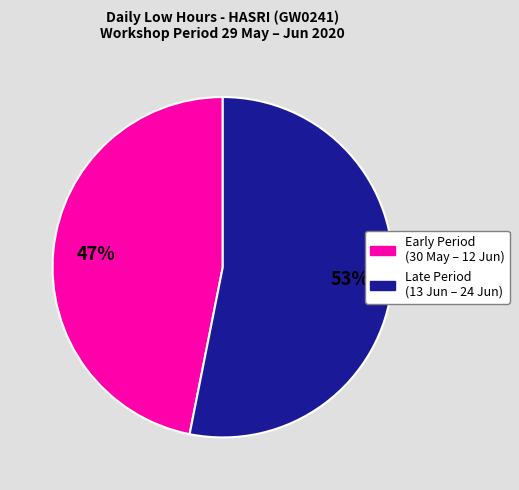

The Early Period (30 May – 12 Jun) slice represents 61% of the pie. True or false?

False